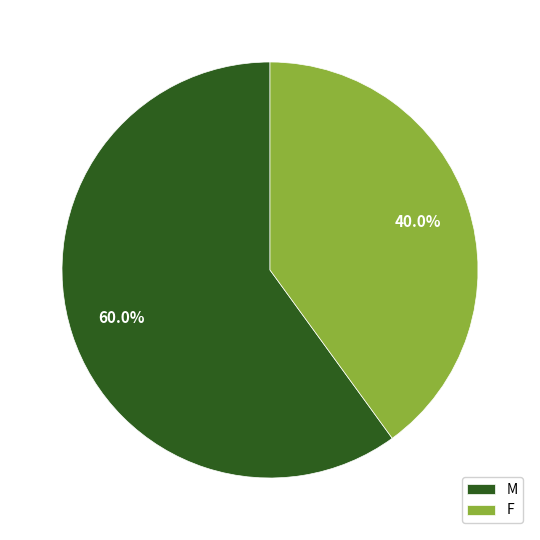

Does M account for over 50% of the chart?

Yes